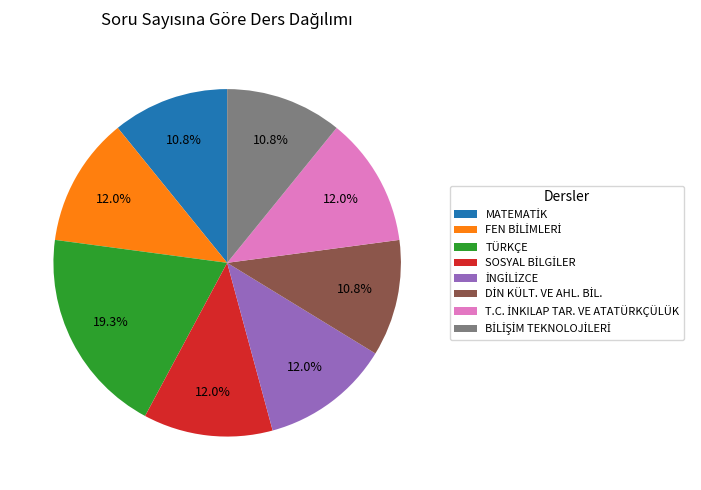

Which slice is the largest?

TÜRKÇE